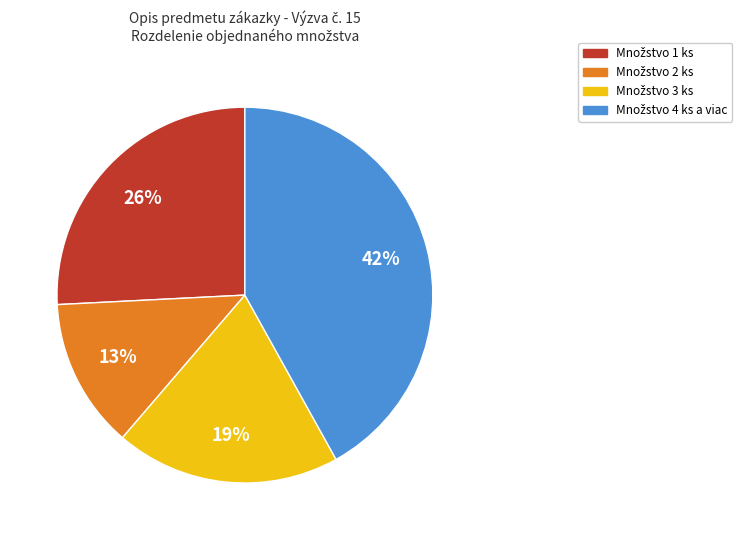

How many segments does this pie chart have?

4